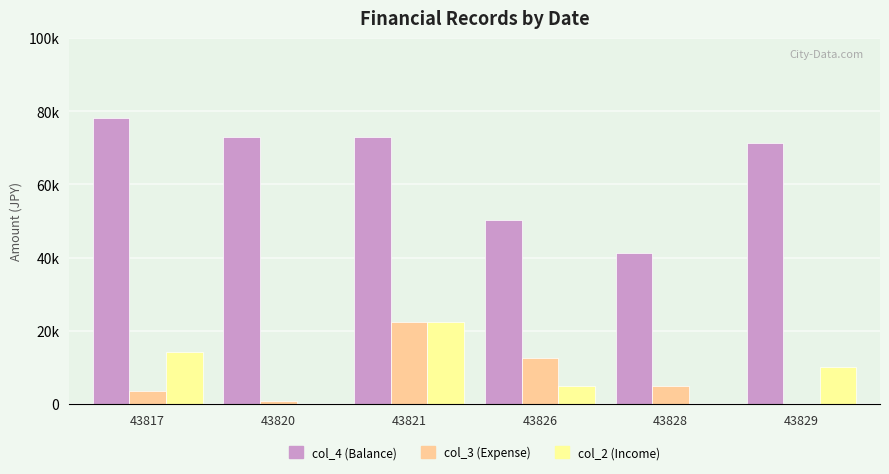

Reading left to right, extract all data points from this chart.

col_4 (Balance): 78223	72879	72879	50227	41227	71227
col_3 (Expense): 3592	816	22525	12438	5000	0
col_2 (Income): 14201	0	22525	5000	0	10000